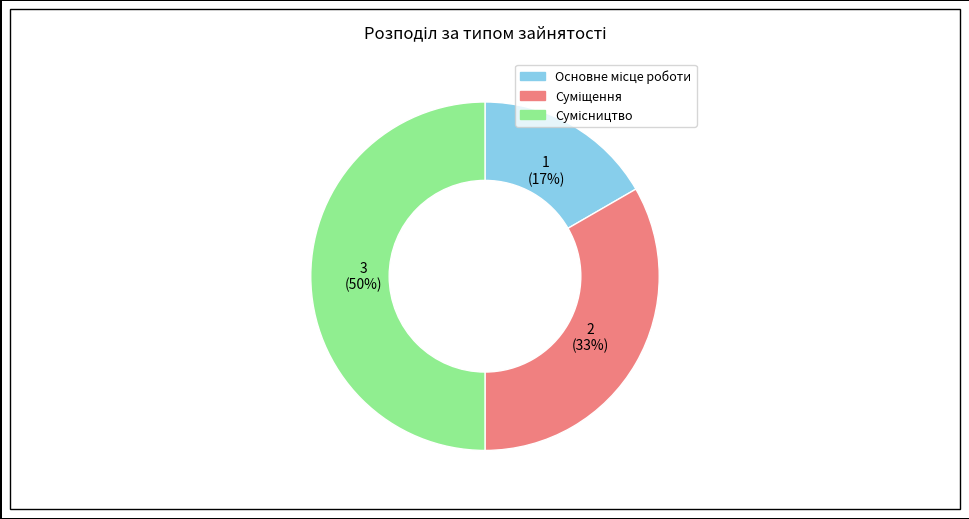

To the nearest percent, what is the difference between the largest and smallest slice percentages?

33%